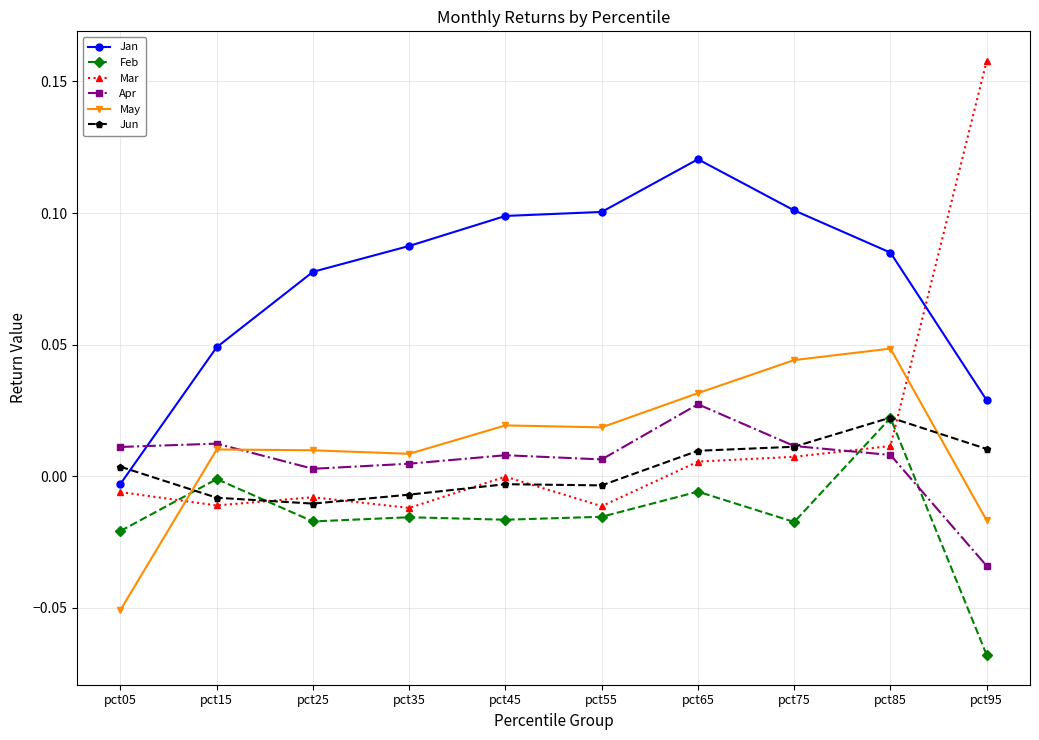

Between pct05 and pct65, which series saw the biggest shift?

Jan